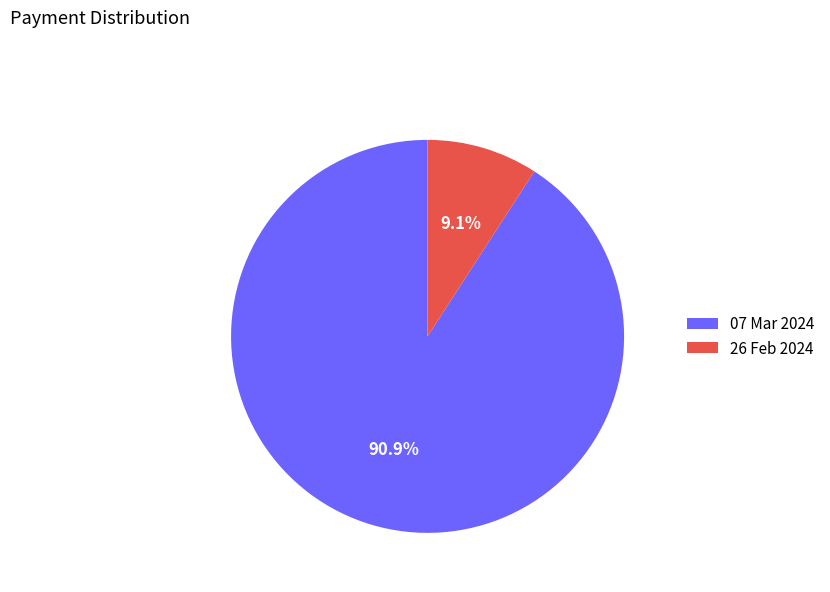

Between 26 Feb 2024 and 07 Mar 2024, which is larger?

07 Mar 2024